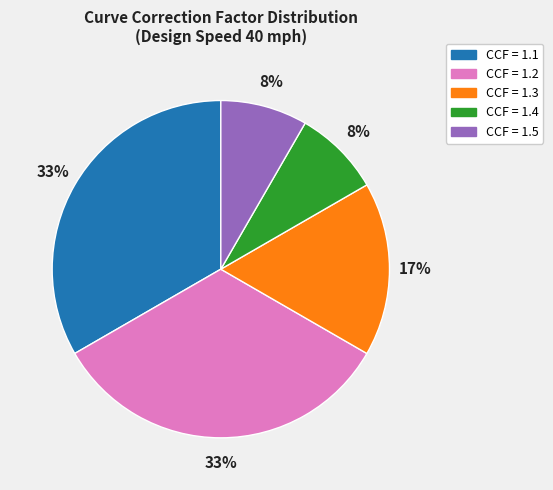

To the nearest percent, what is the difference between the largest and smallest slice percentages?

25%